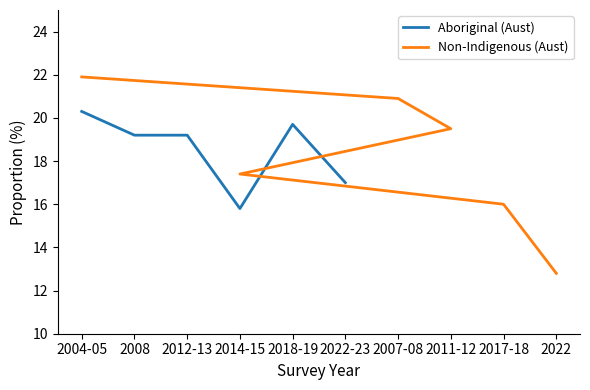

Reading right to left, what are all the values shown in this chart?

Aboriginal (Aust): 17.0	19.7	15.8	19.2	19.2	20.3
Non-Indigenous (Aust): 12.8	16.0	17.4	19.5	20.9	21.9